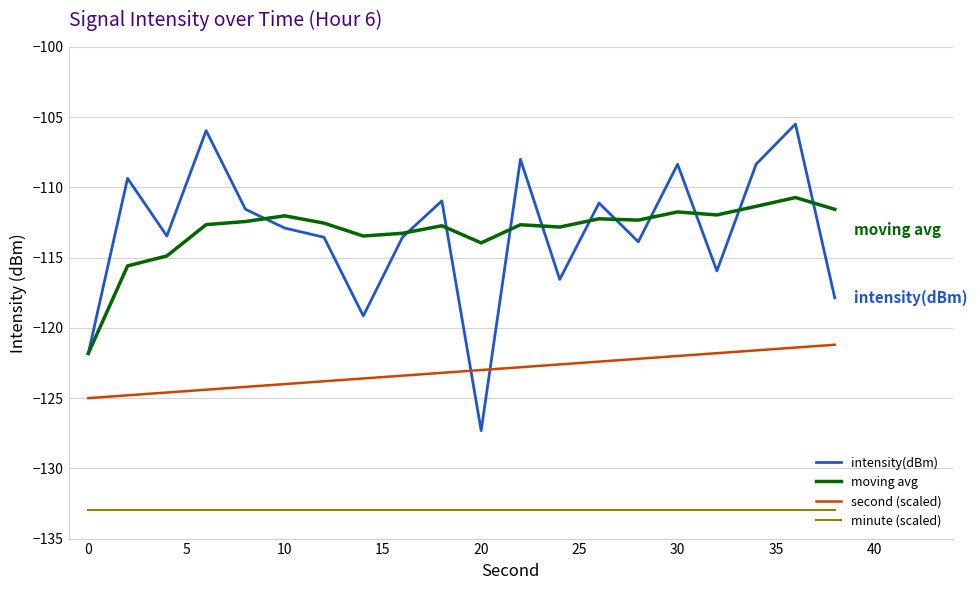

Which series has the widest spread of values?

intensity(dBm)